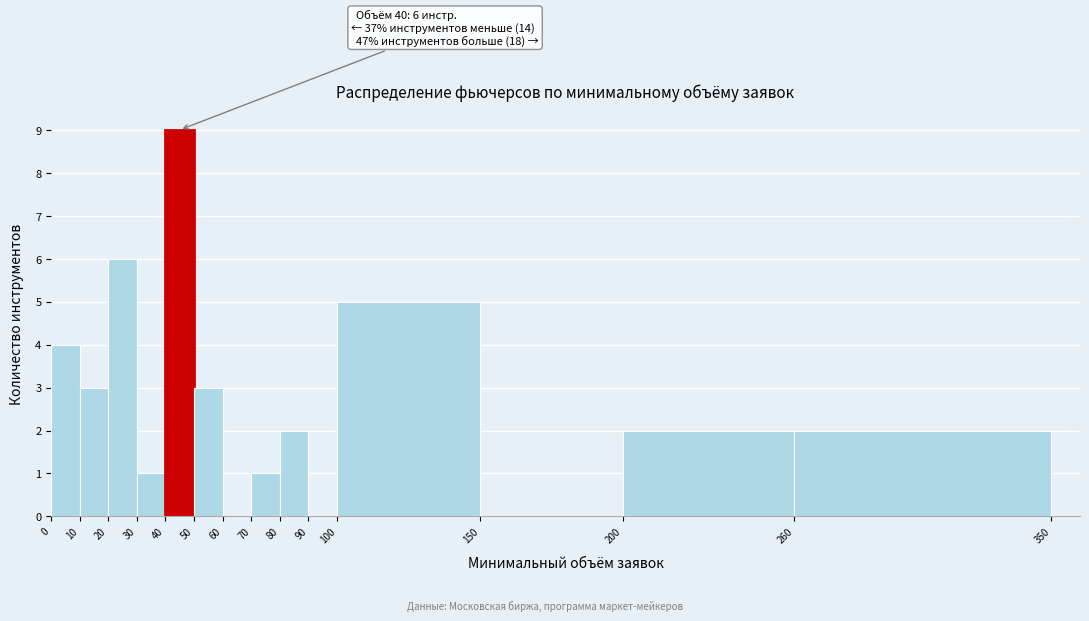

Which range on the x-axis has the tallest bar?

40 to 50